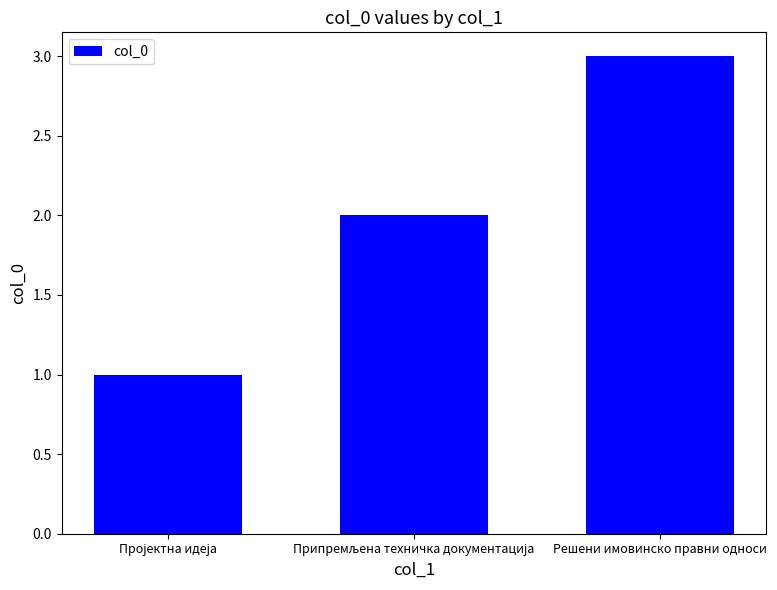

Is it true that the value at Решени имовинско правни односи is 1?

False